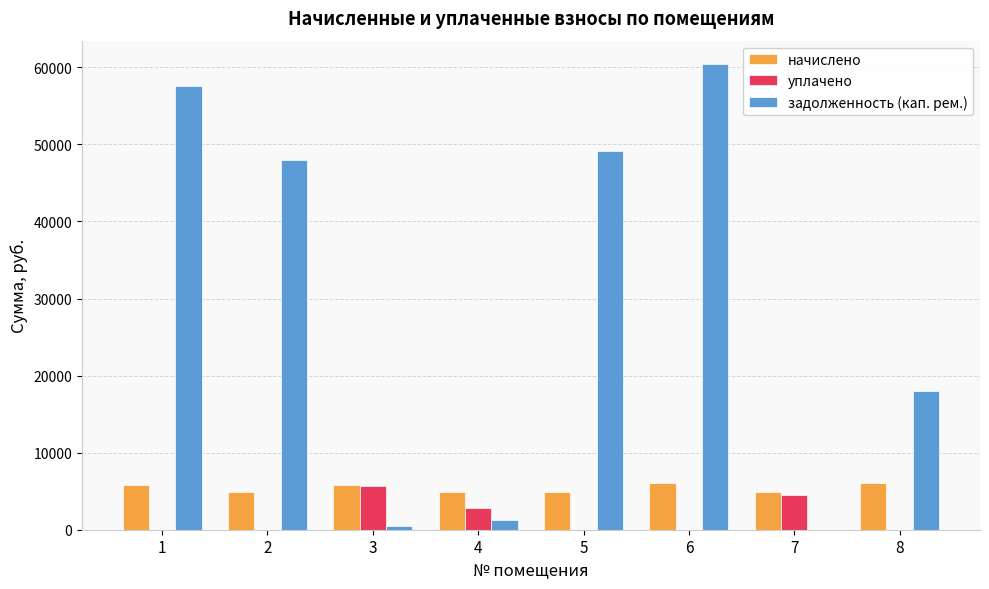

What is the maximum value shown in the chart?

60431.7